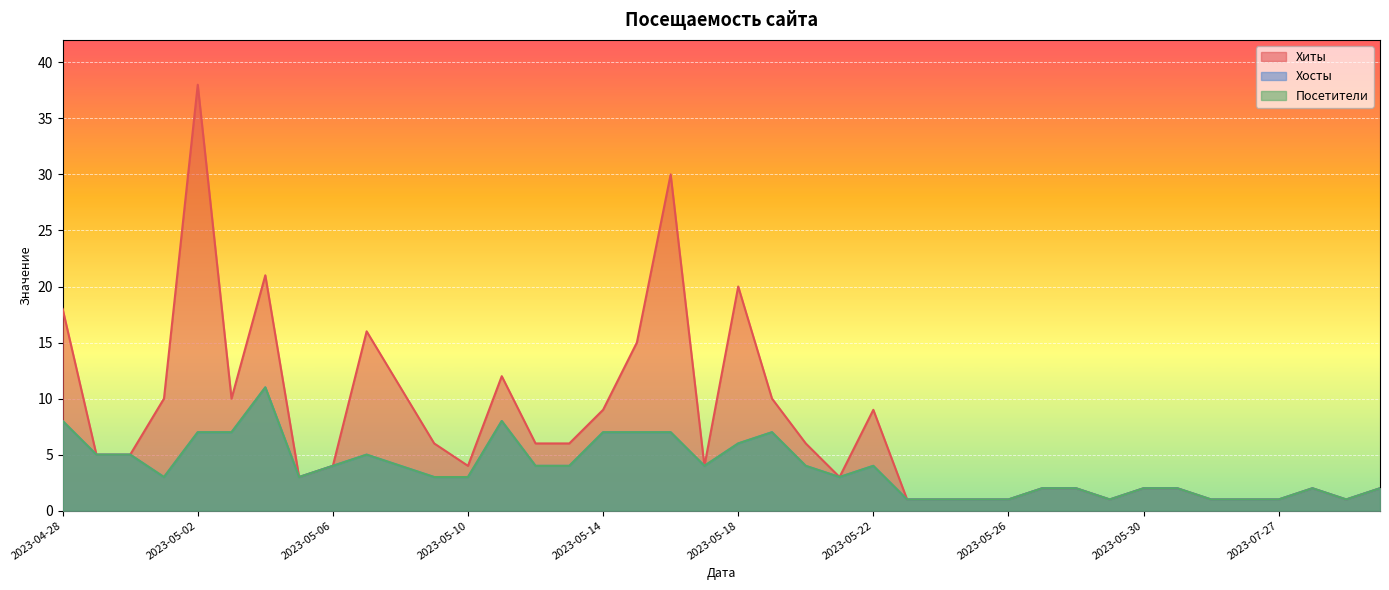

Is the value of Хиты at 2023-07-25 greater than the value of Посетители at 2023-05-29?

No